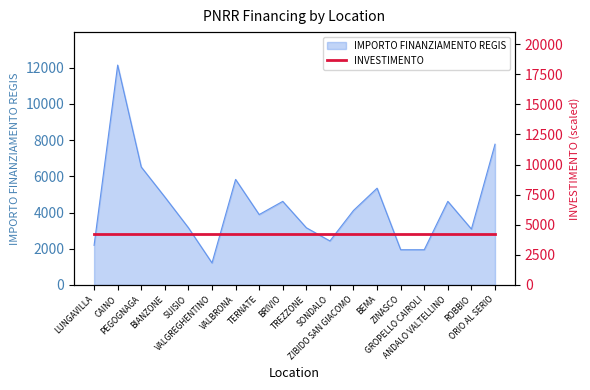

True or false: the data shows 4617 at ANDALO VALTELLINO.

True